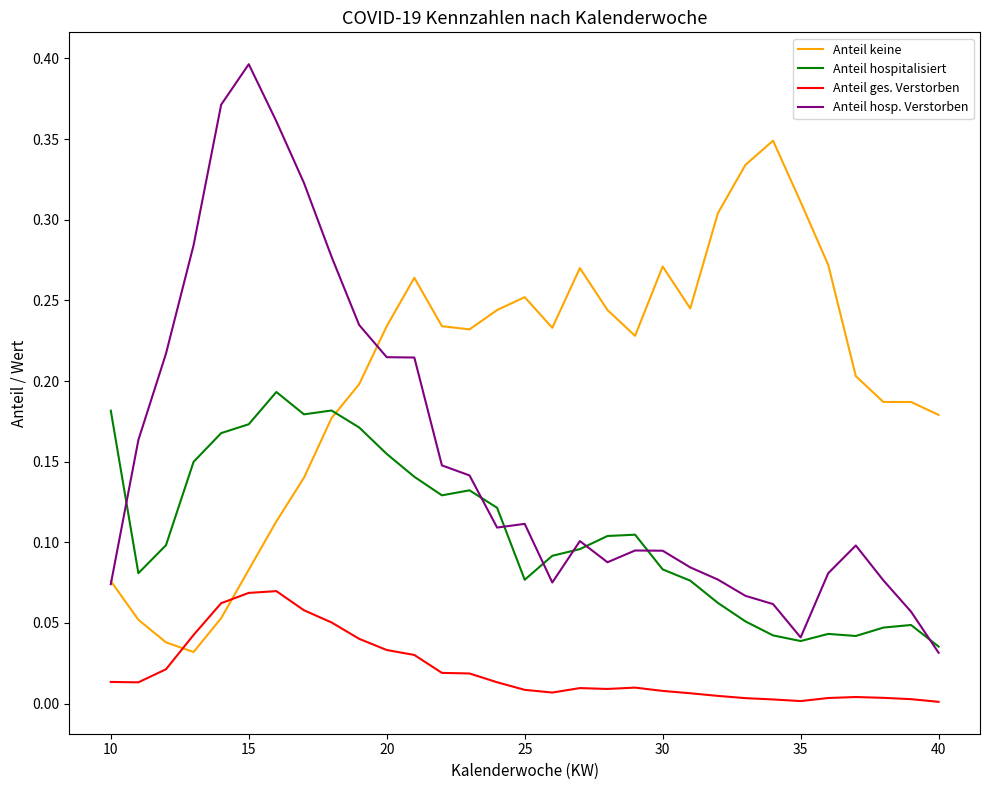

Which series has the largest total across all categories?

Anteil keine